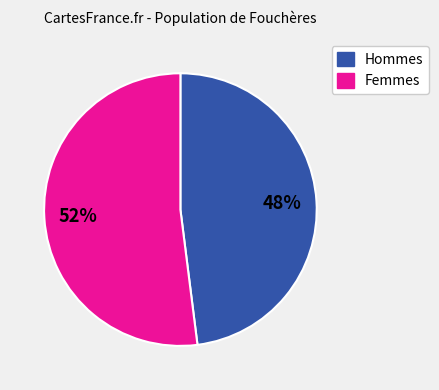

To the nearest percent, what is the average slice percentage?

50%